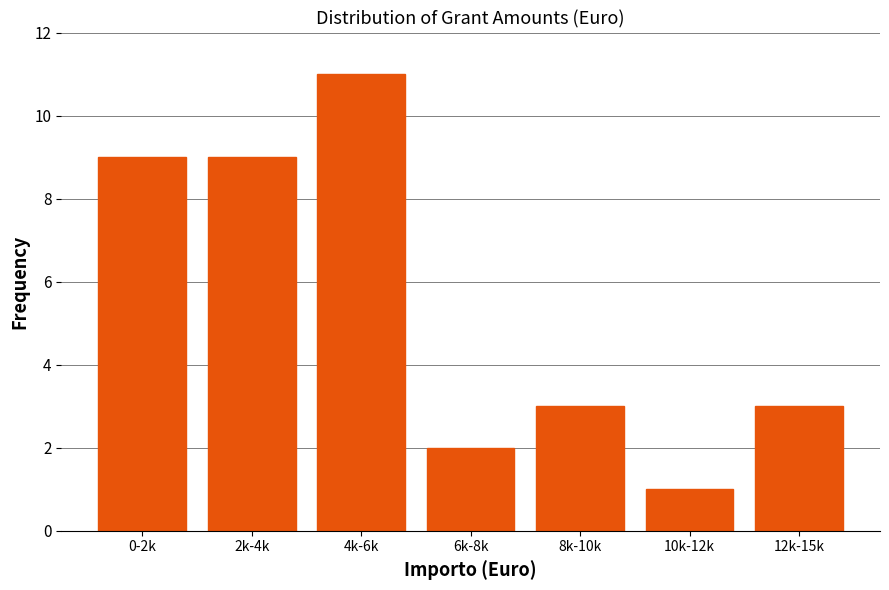

Reading left to right, what are all the values shown in this chart?

9	9	11	2	3	1	3